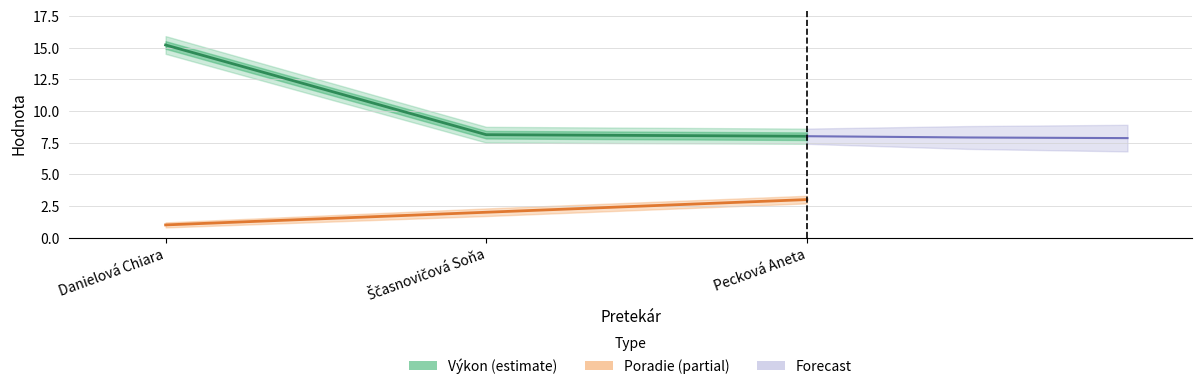

What is the value of the Poradie (partial) point at the 2nd from the left?

2.0